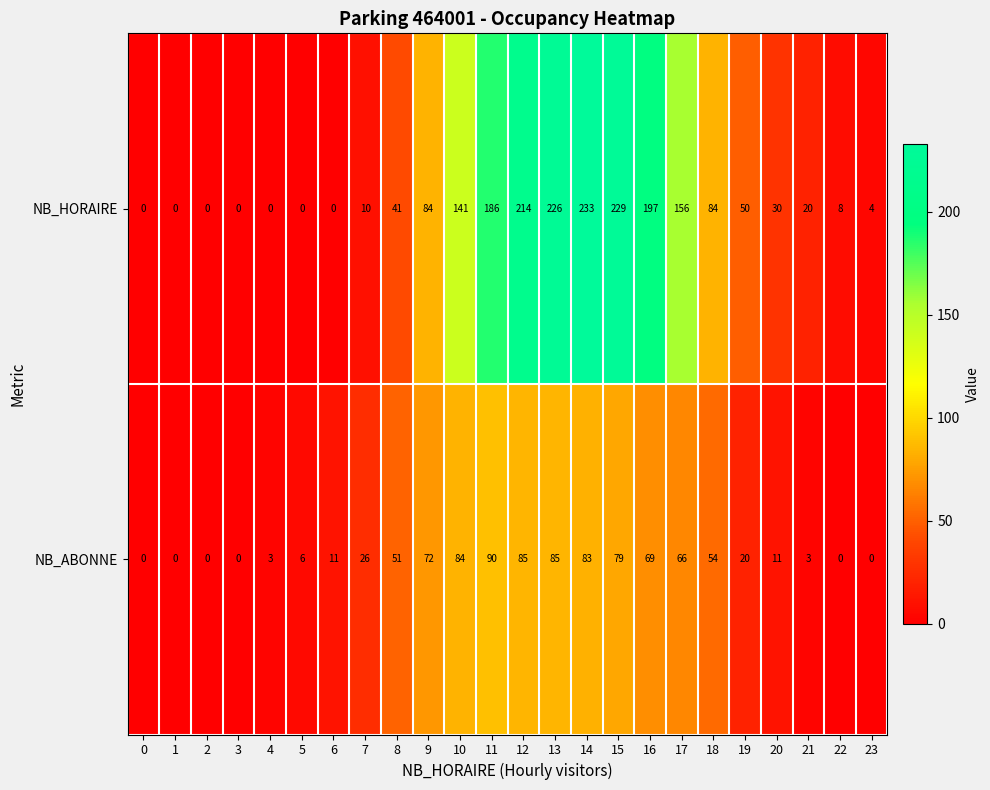

What is the difference between the highest and lowest values at 22?

8